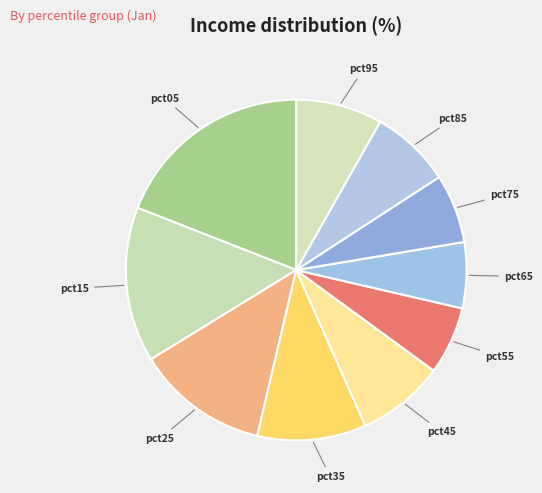

How many slices are in this pie chart?

10